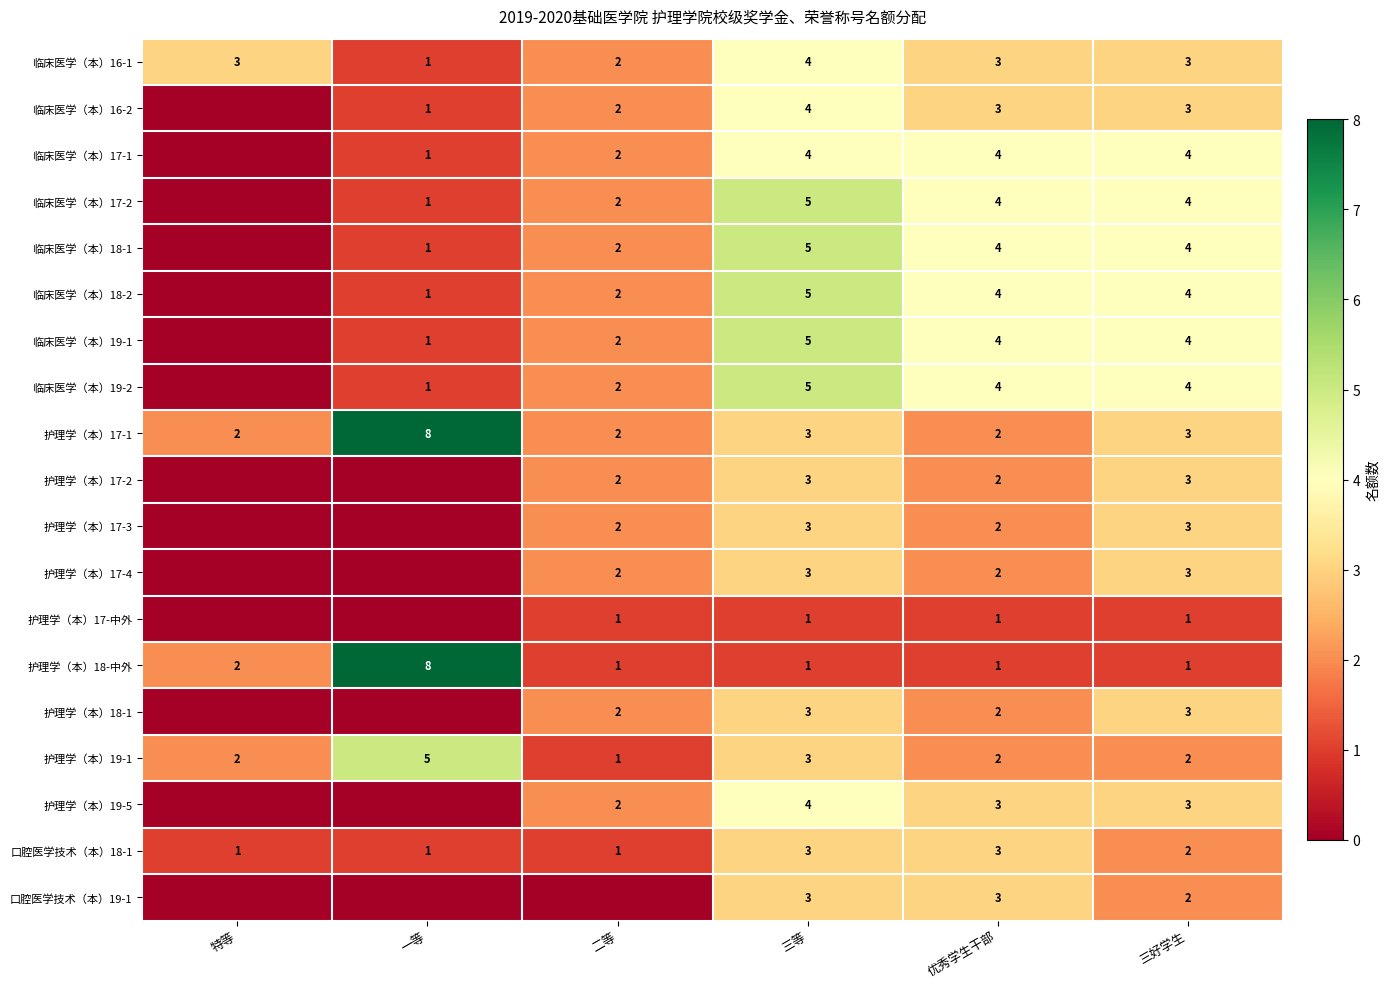

What is the total value across all series at 优秀学生干部?

53